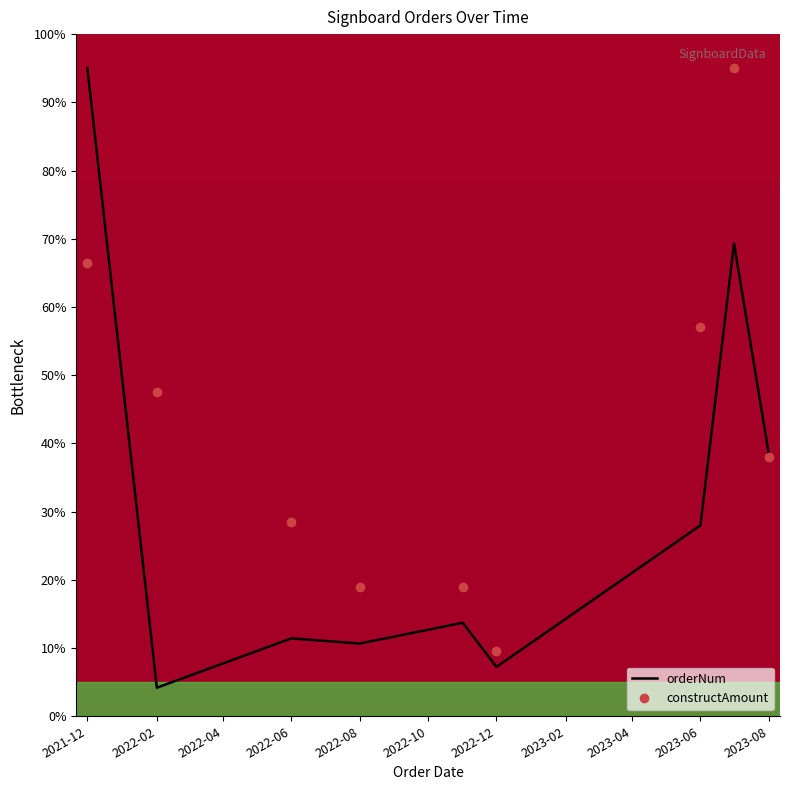

Rank the series by their average value, from highest to lowest.

constructAmount, orderNum